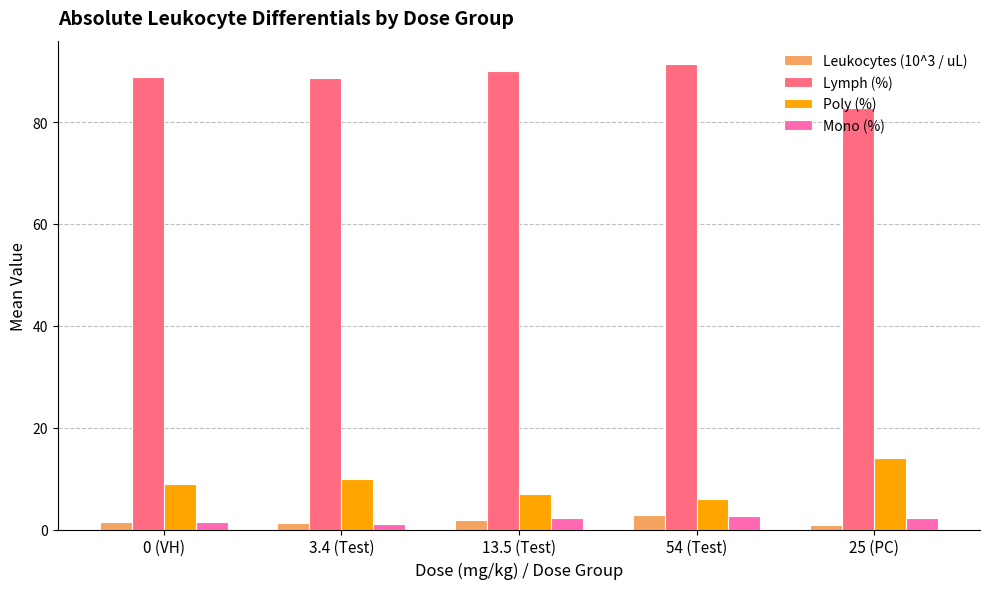

Which series has the largest total across all categories?

Lymph (%)